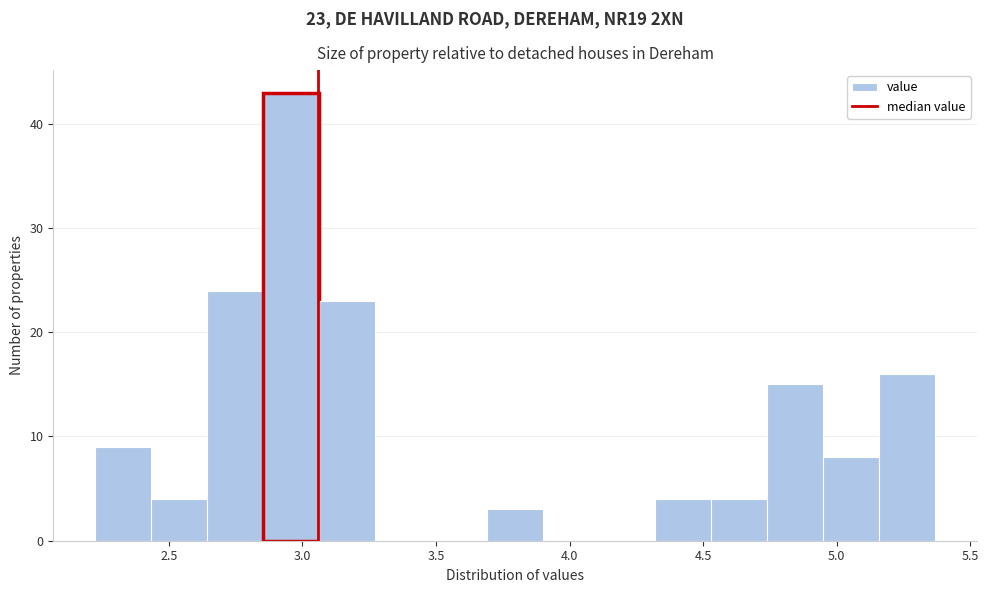

Over which range of the x-axis is the bar tallest?

2.85 to 3.05